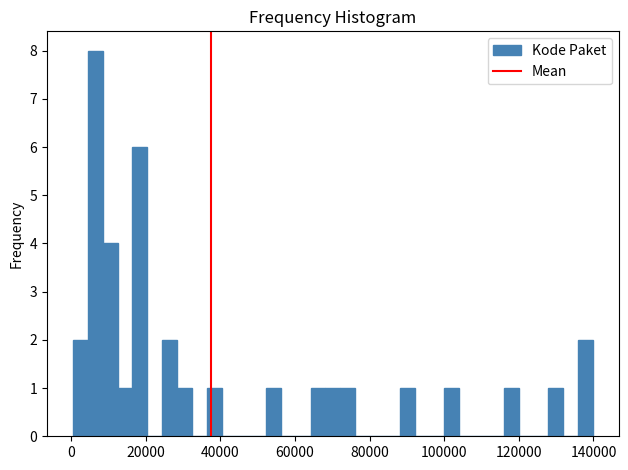

Around what value on the x-axis is the tallest bar? Give the approximate position of its centre, as read against the axis.

6000